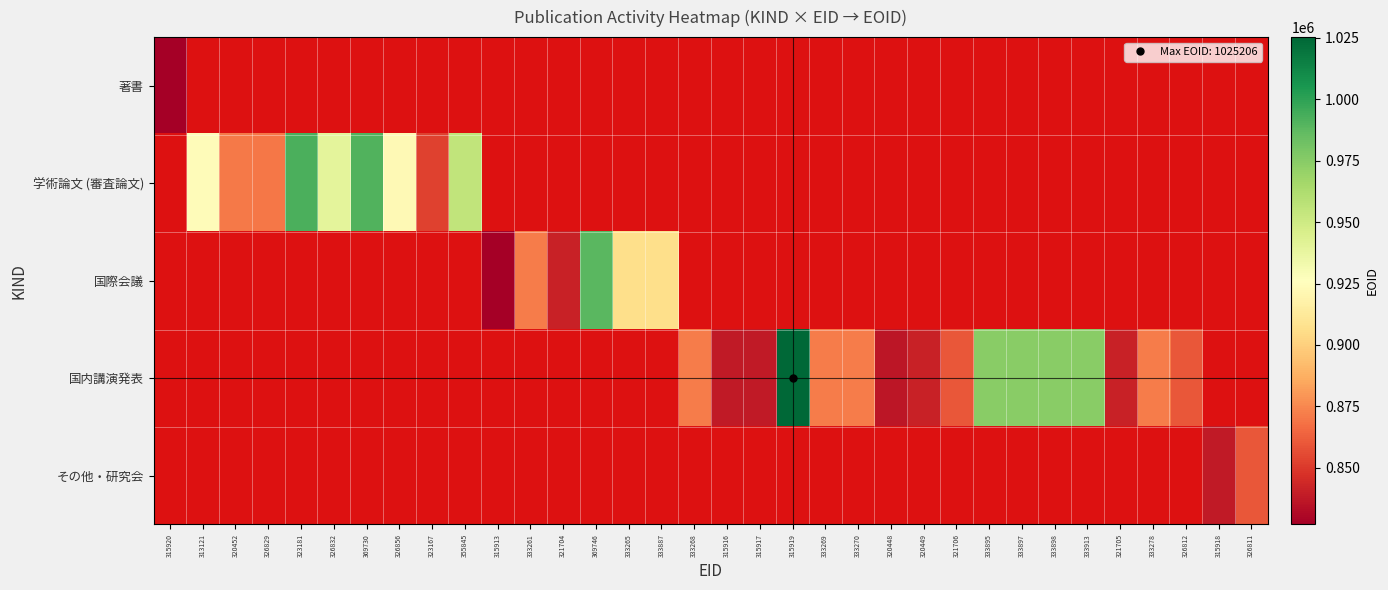

At how many categories does at least one series exceed 844527?

25